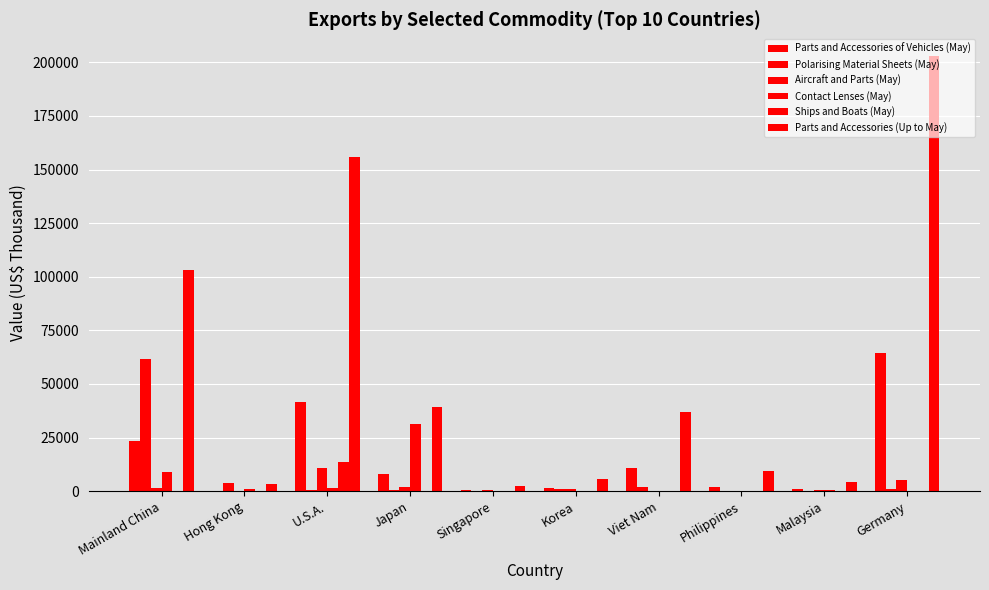

How many groups of bars are there?

10